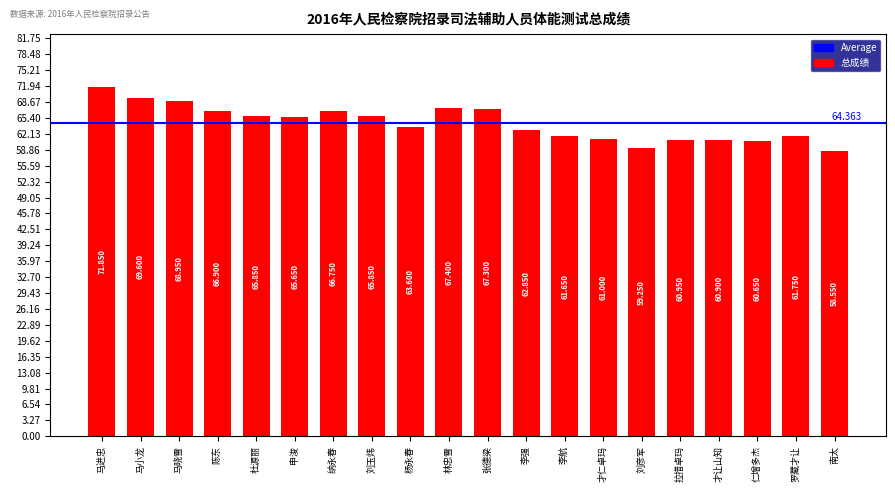

Are the bars grouped side by side (vs. stacked)?

No